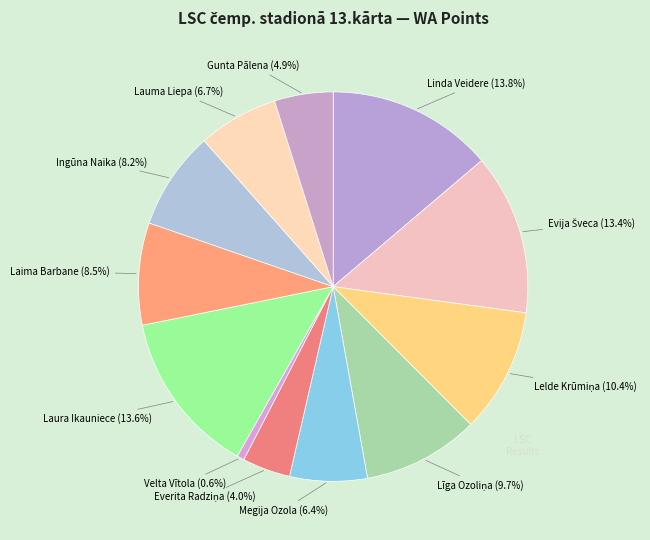

Which category has the smallest portion of the pie?

Velta Vītola